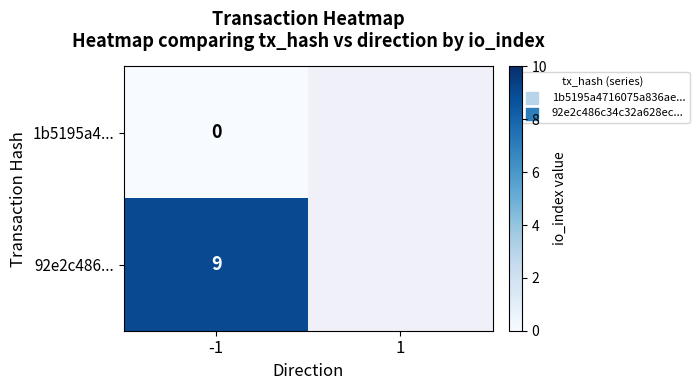

What is the total value across all series at -1?

9